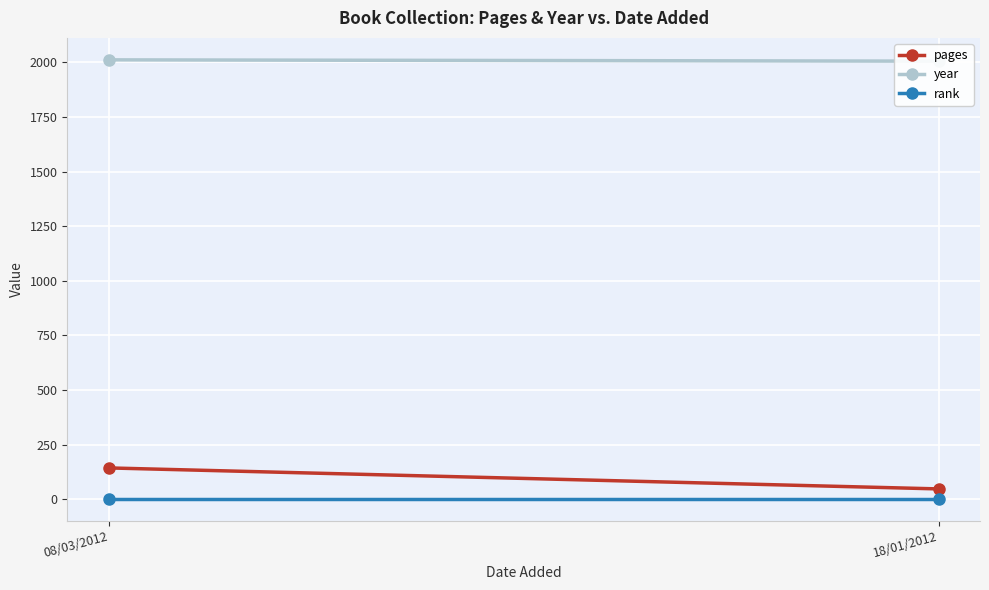

Is this an area chart (filled region under the line)?

No